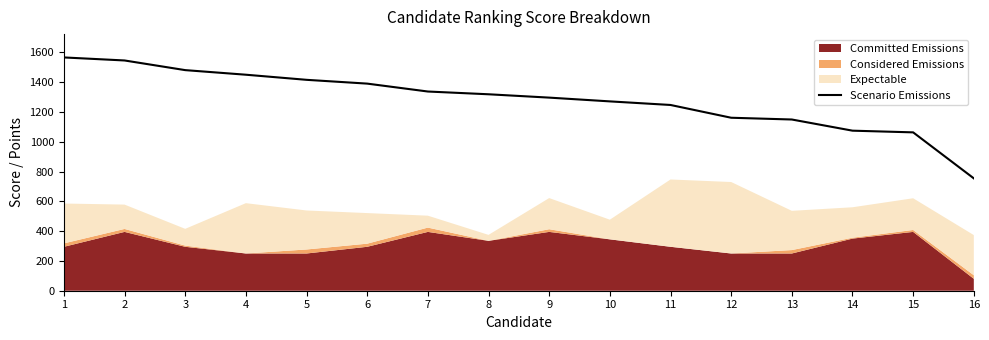

Reading left to right, what are all the values shown in this chart?

1=1566.5	2=1546.2	3=1481.3	4=1450.5	5=1416.2	6=1390.7	7=1337.7	8=1319.2	9=1296.7	10=1271.4	11=1247.3	12=1161.6	13=1149.8	14=1074.8	15=1063.4	16=754.5